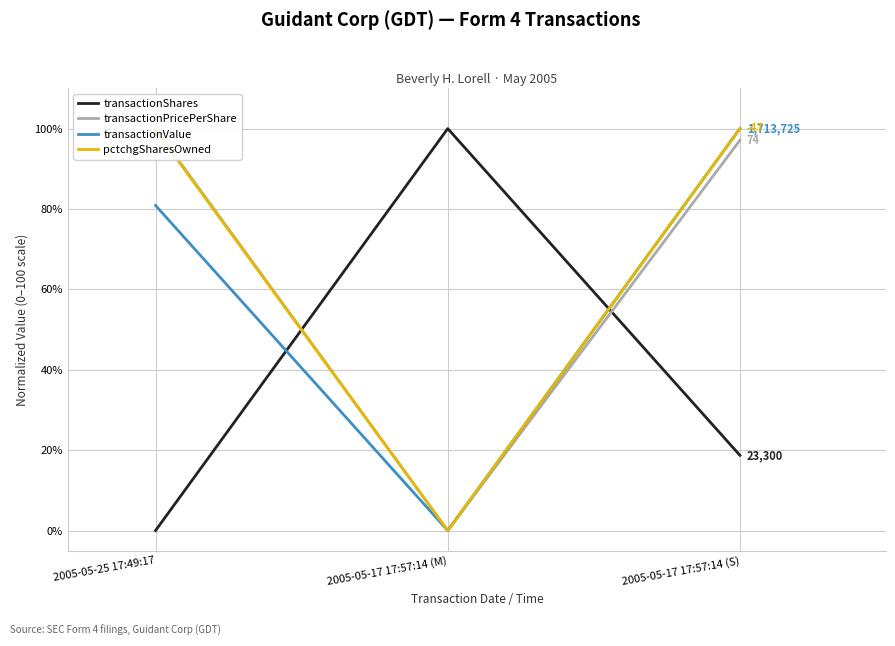

Does the chart have visible grid lines?

Yes